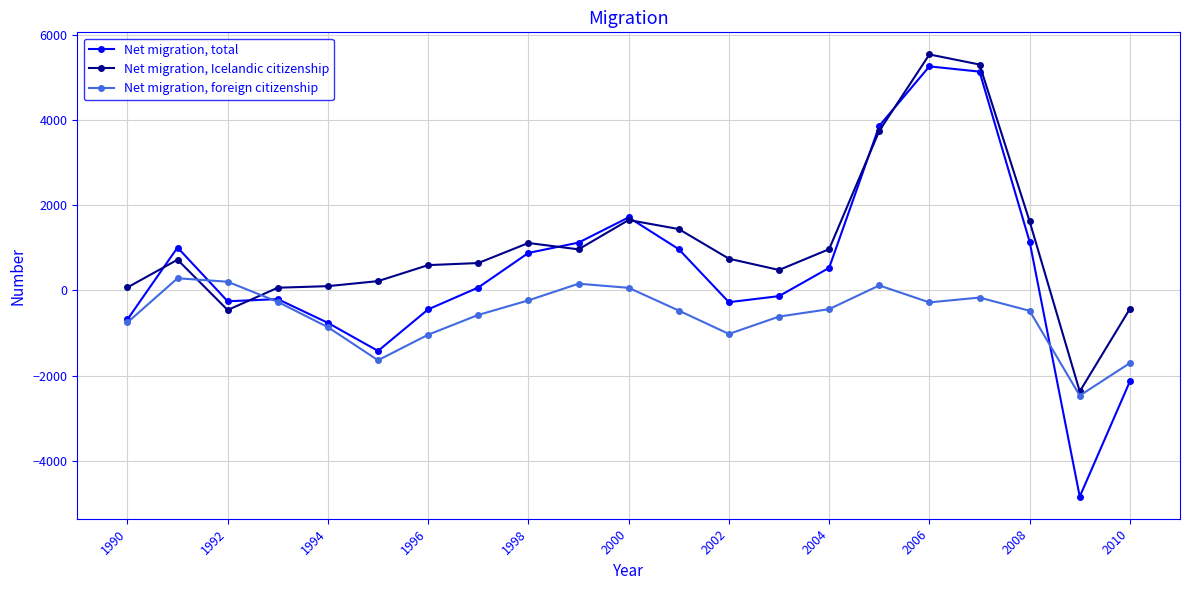

True or false: Net migration, foreign citizenship has more than 0 points higher than both neighbors.

True